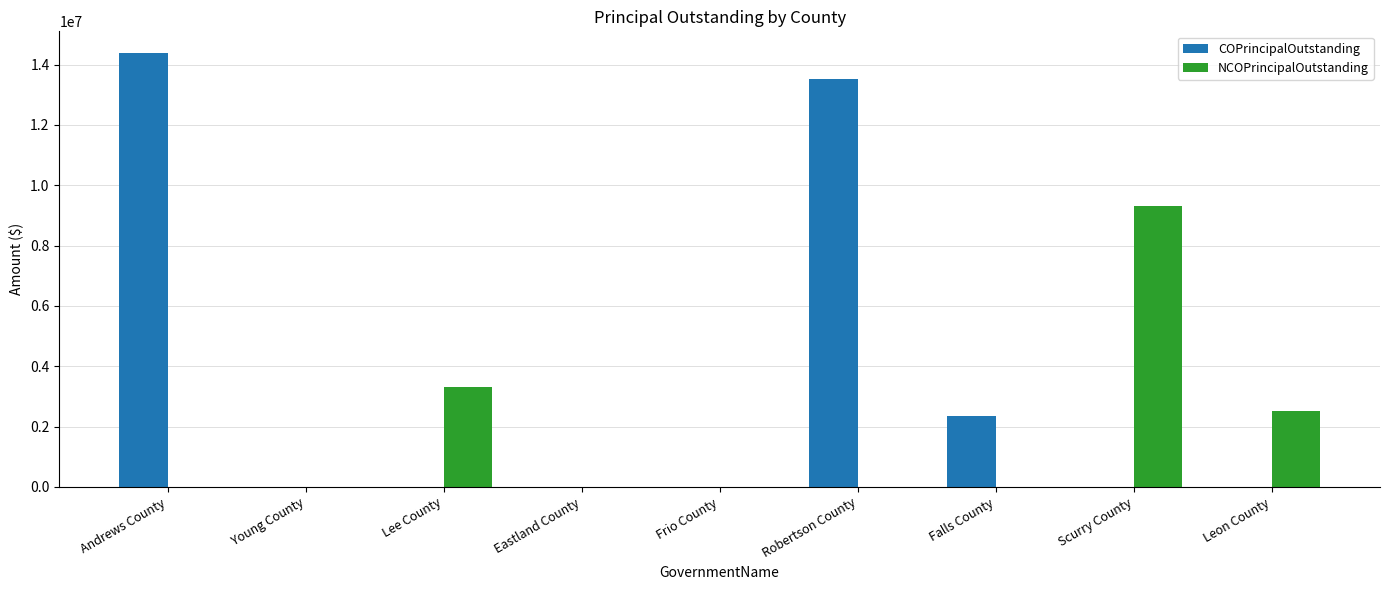

At which label does COPrincipalOutstanding reach its peak?

Andrews County